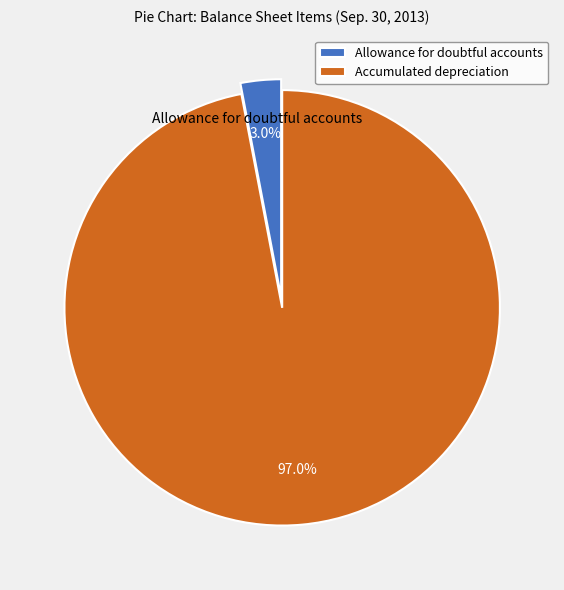

To the nearest percent, what portion does Allowance for doubtful accounts represent?

3%